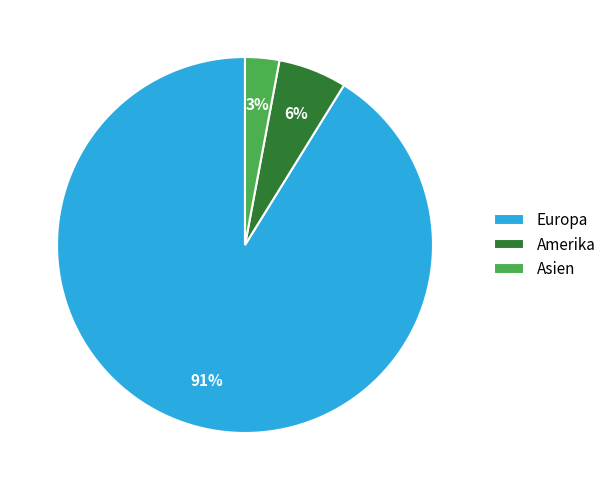

To the nearest percent, what percentage of the pie is Asien?

3%